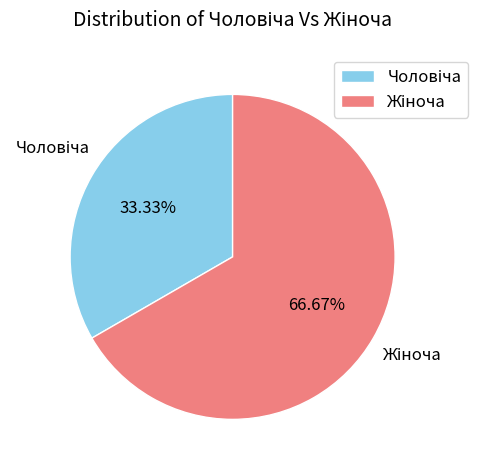

To the nearest percent, what is the difference between the largest and smallest slice percentages?

33%